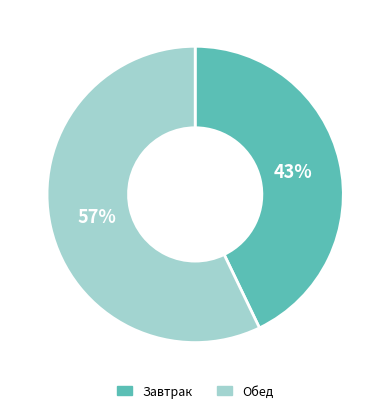

Do Обед and Завтрак together represent more than half of the pie?

Yes